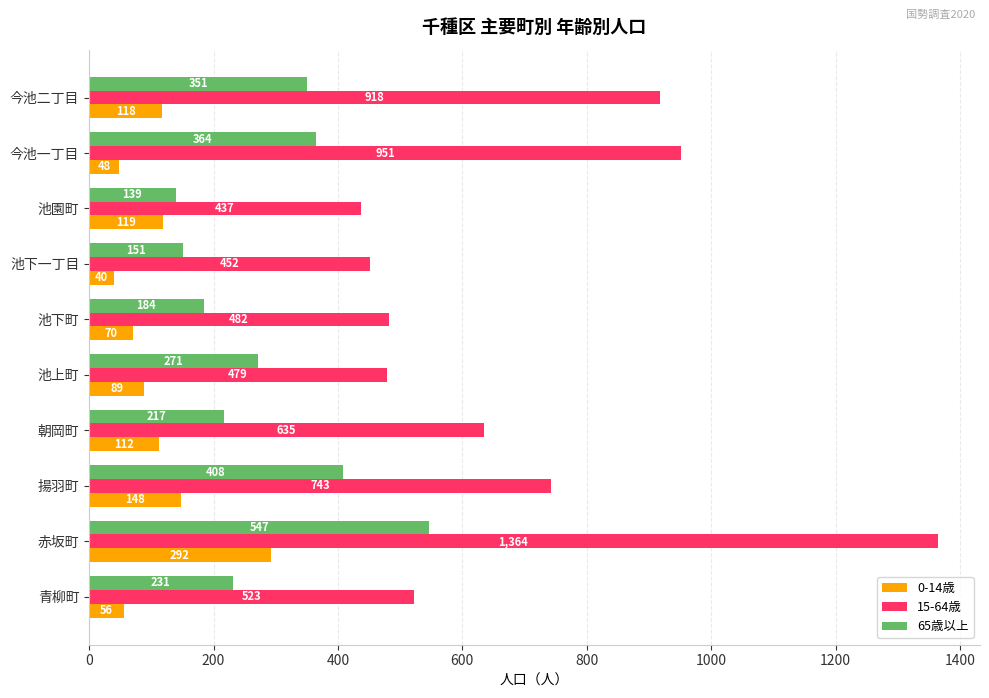

What is the difference between the second highest and minimum values in the 15-64歳 series?

514